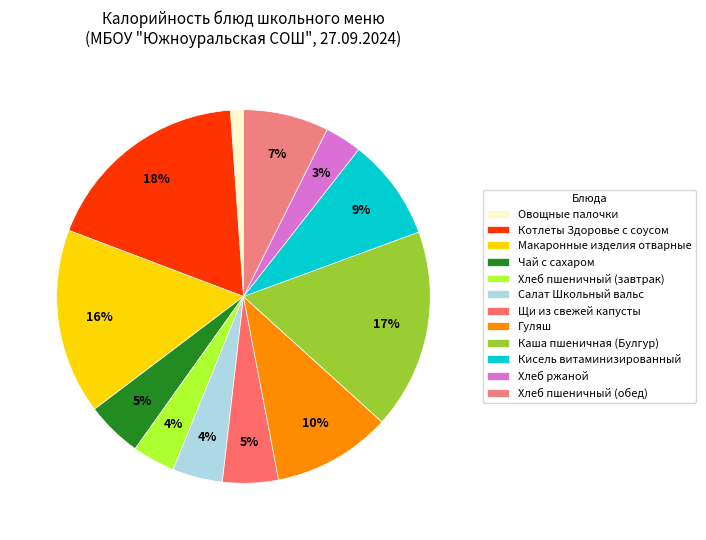

To the nearest percent, what percentage of the pie is Овощные палочки?

1%